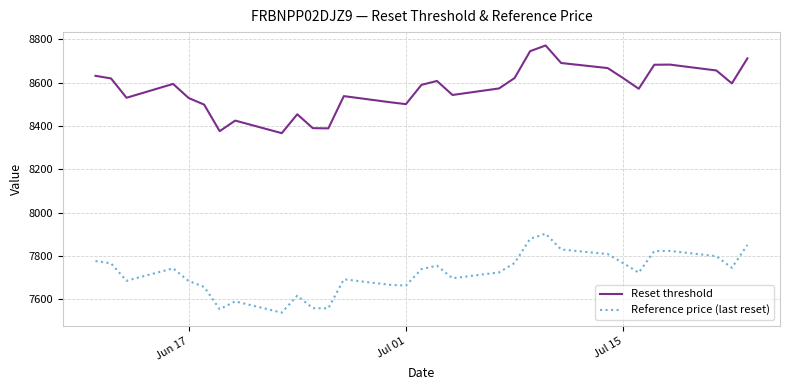

Which series has the largest total across all categories?

Reset threshold